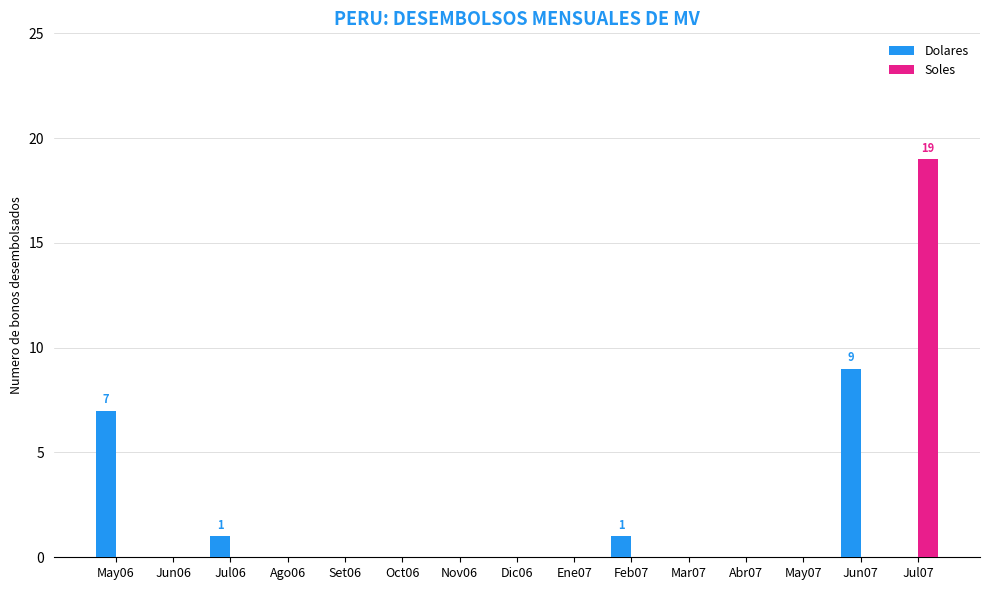

Is it true that Dolares equals 3 at Abr07?

False